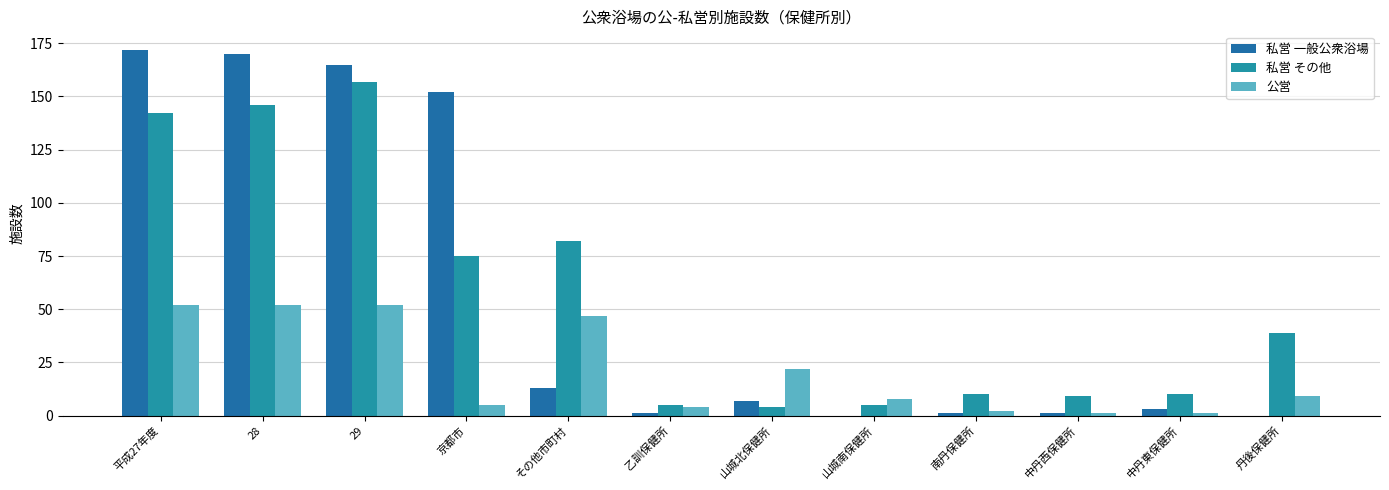

What is the spread (max minus min) of values at 丹後保健所?

39